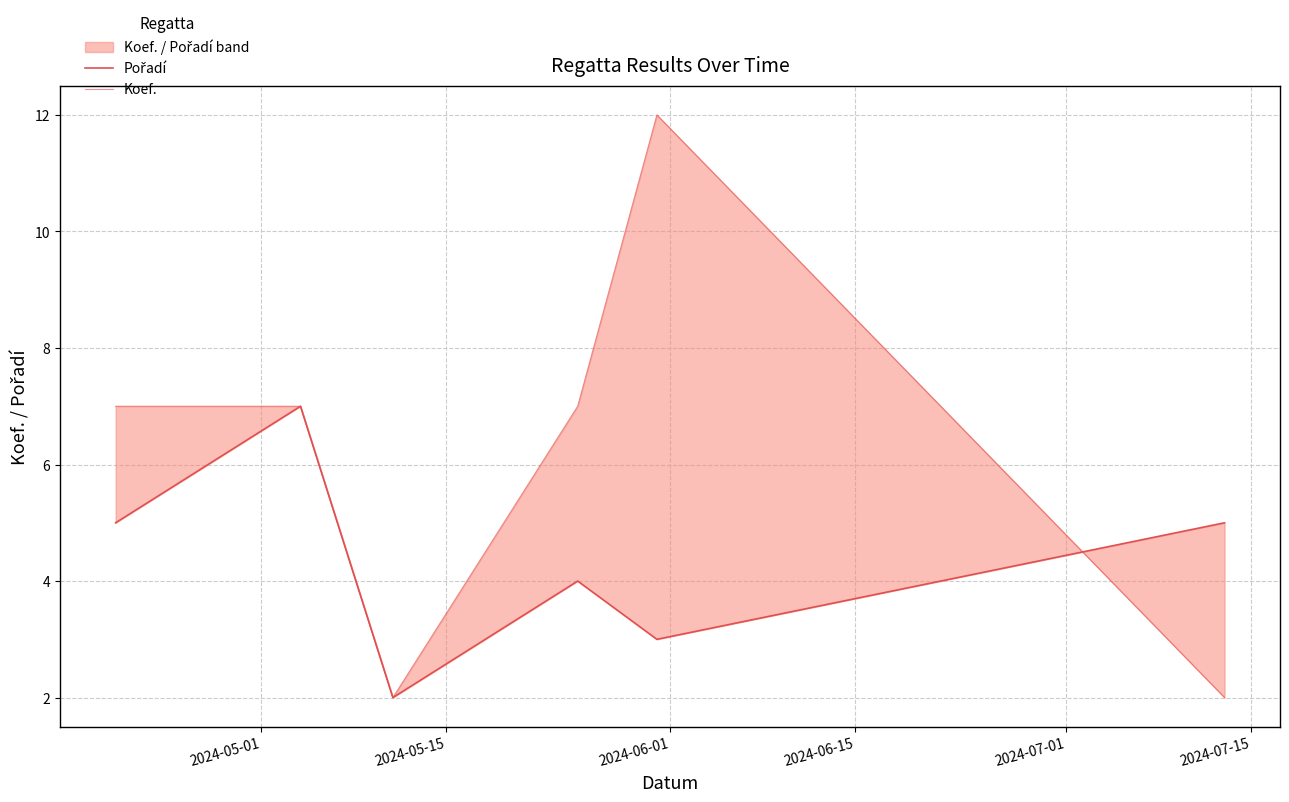

Which has a higher value, 2024-06-01 or 2024-06-15?

2024-06-15